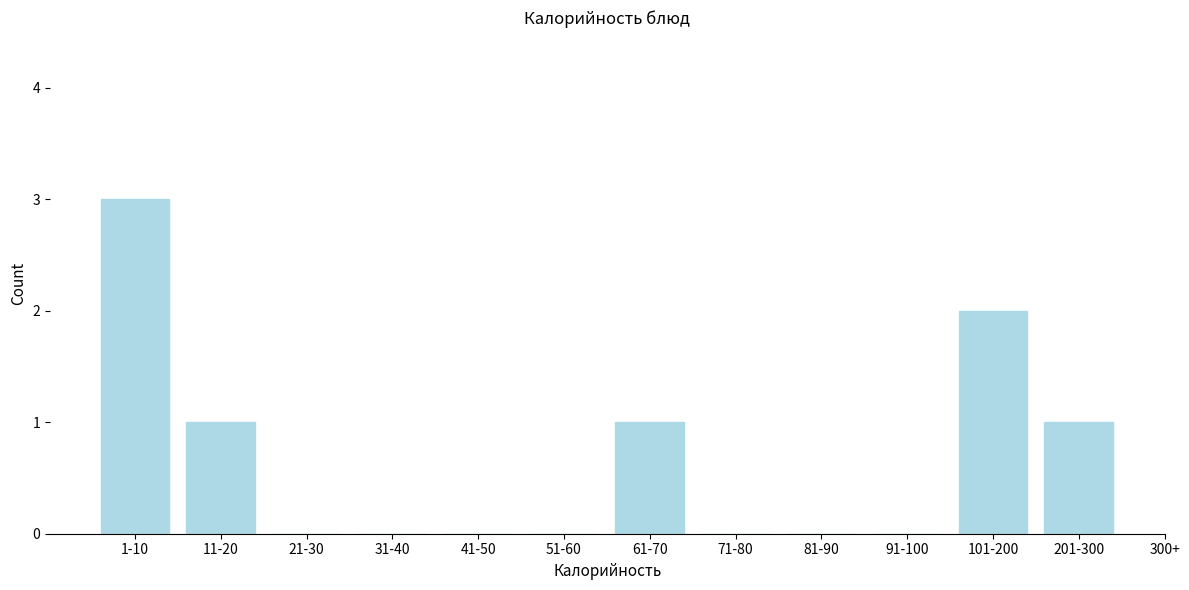

Reading right to left, what are all the values shown in this chart?

201-300=1	101-200=2	91-100=0	81-90=0	71-80=0	61-70=1	51-60=0	41-50=0	31-40=0	21-30=0	11-20=1	1-10=3